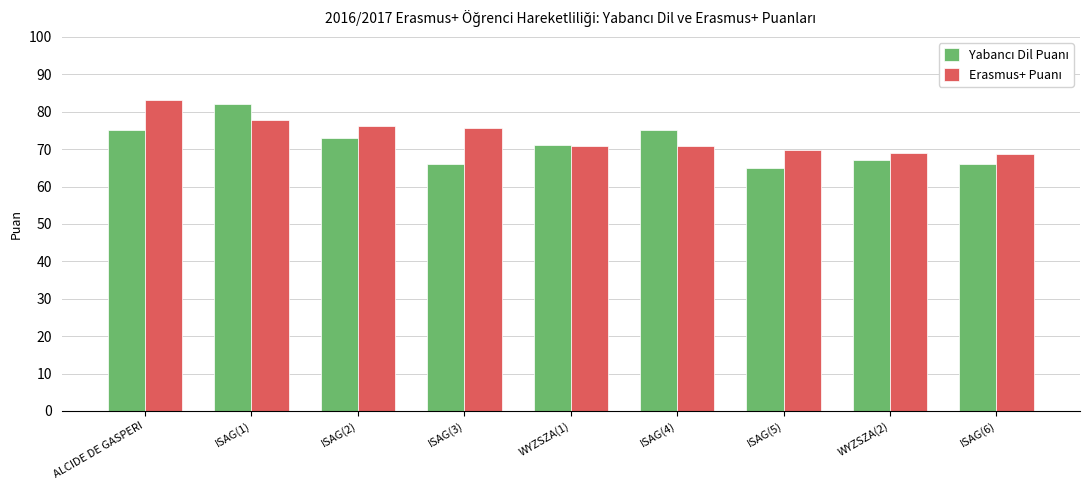

What is the minimum value shown in the chart?

65.0